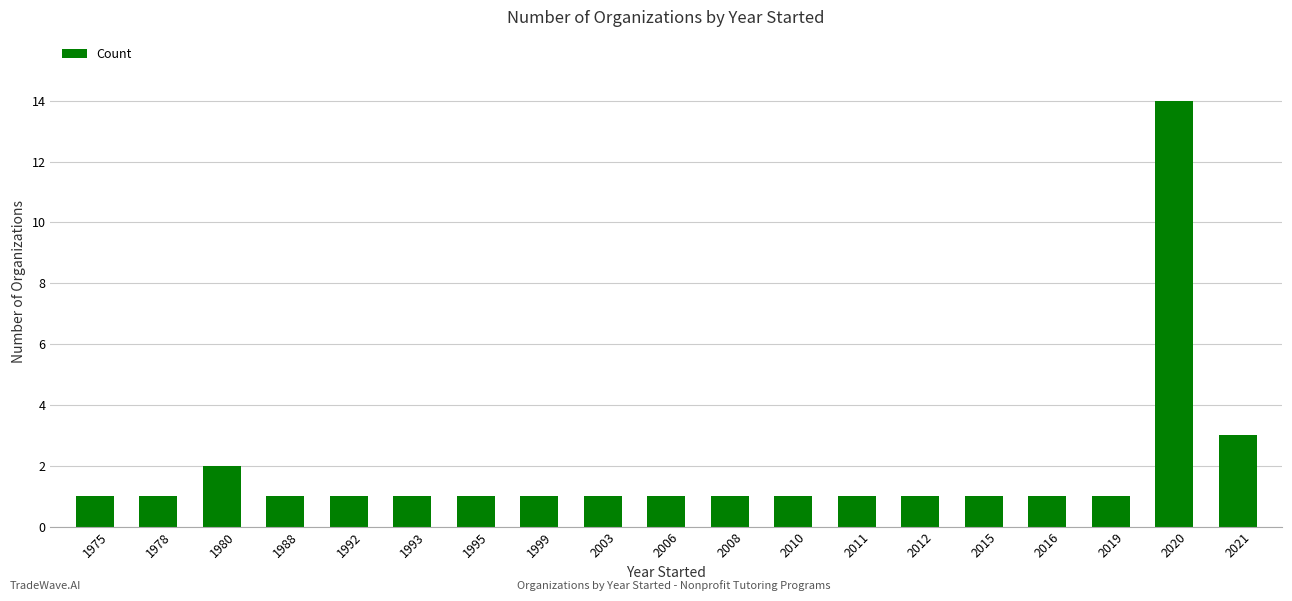

Where is the data nearest to the value 7?

2021